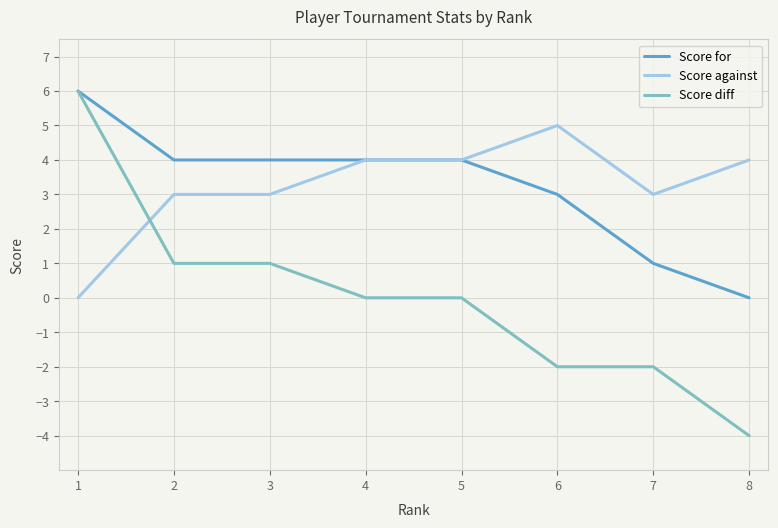

The value of Score diff at 6 is -2. True or false?

True